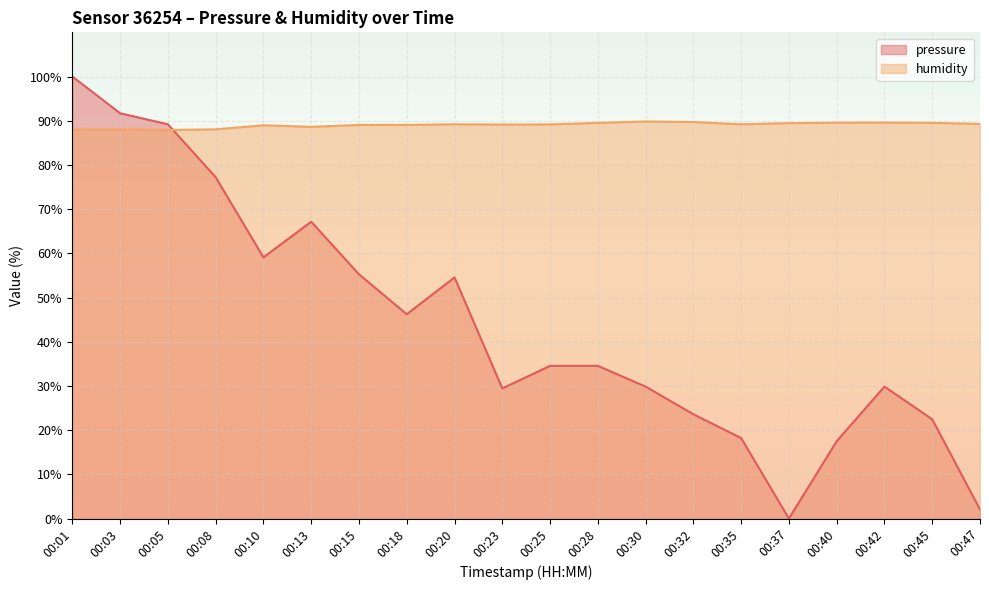

What are all the series names shown in the legend?

pressure, humidity